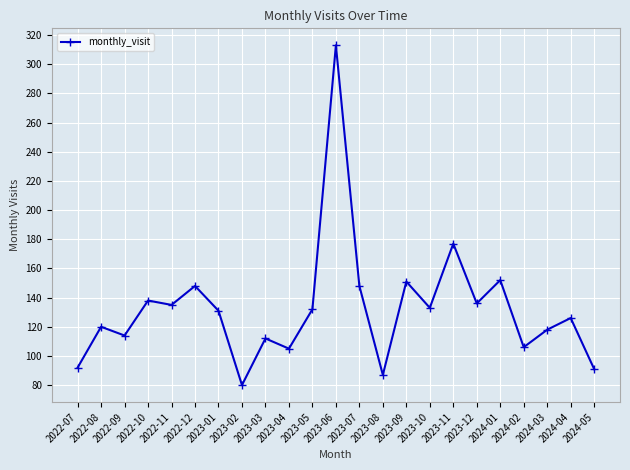

What is the label of the 10th point from the right?

2023-08